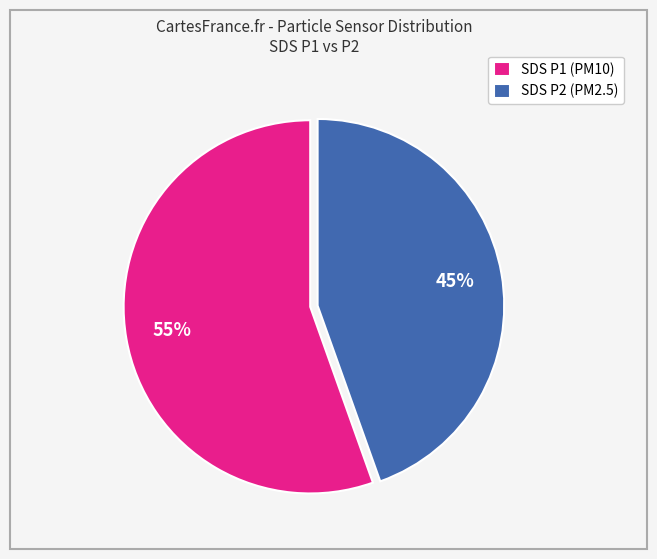

To the nearest percent, what is the average slice percentage?

50%